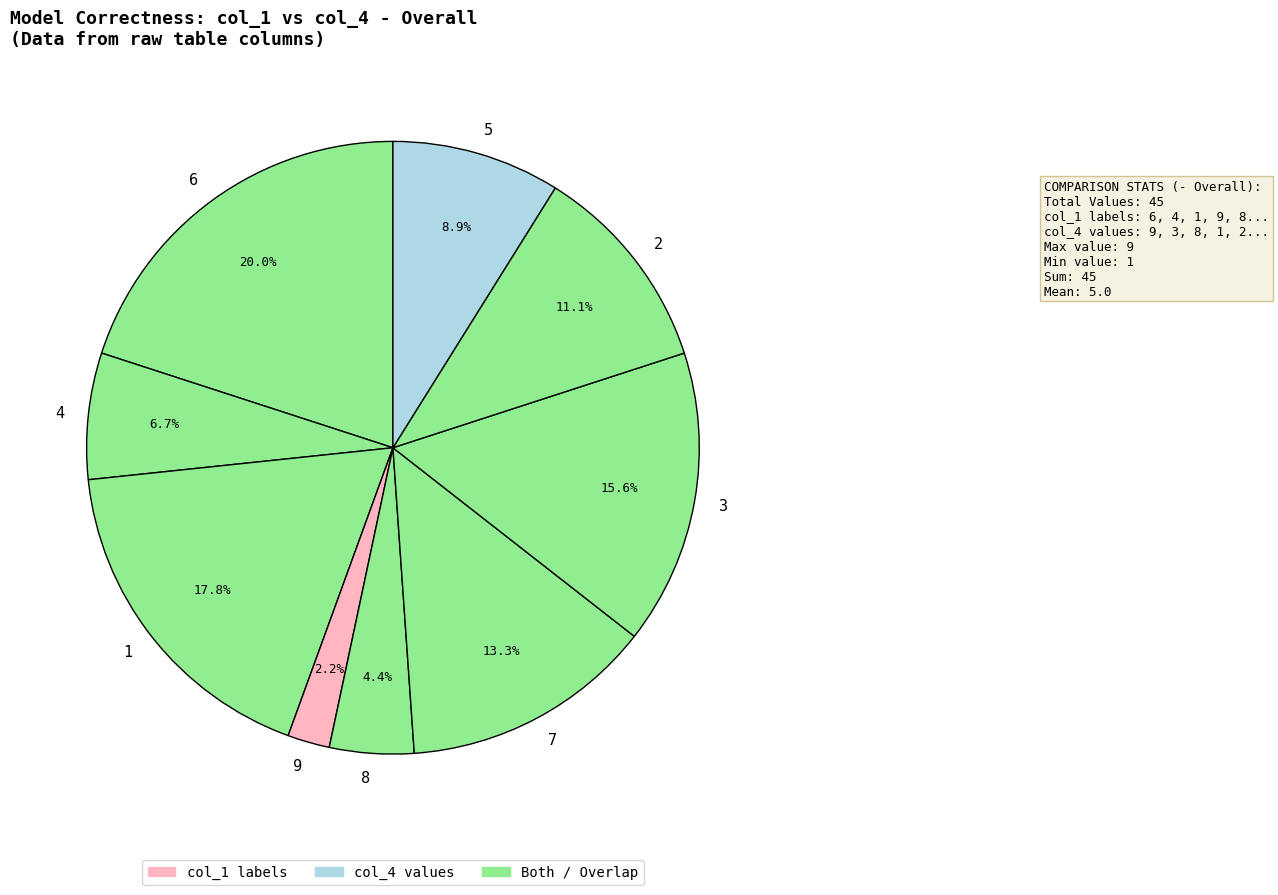

Rank the categories by value from highest to lowest.

6, 1, 3, 7, 2, 5, 4, 8, 9